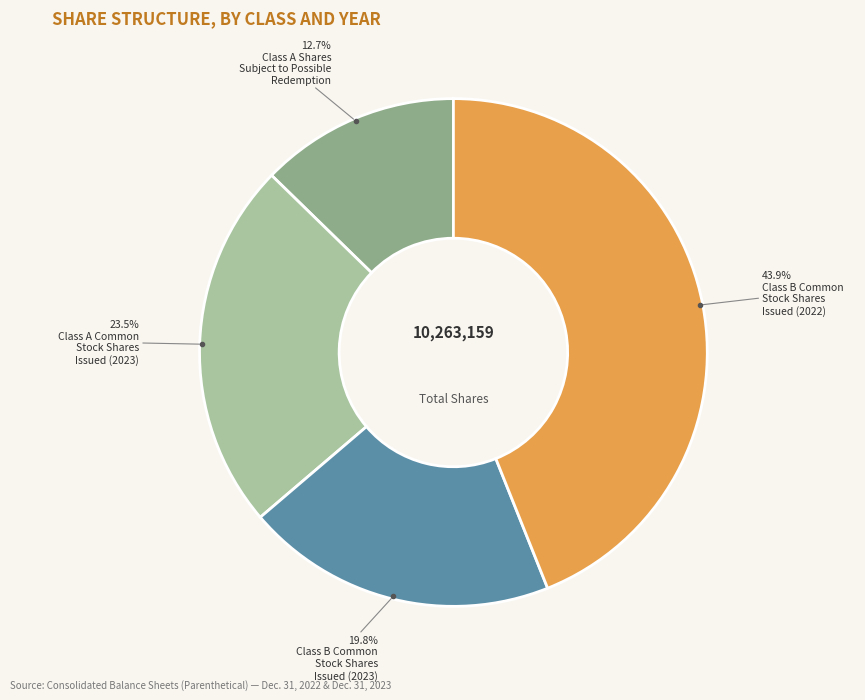

To the nearest percent, what is the average slice percentage?

25%